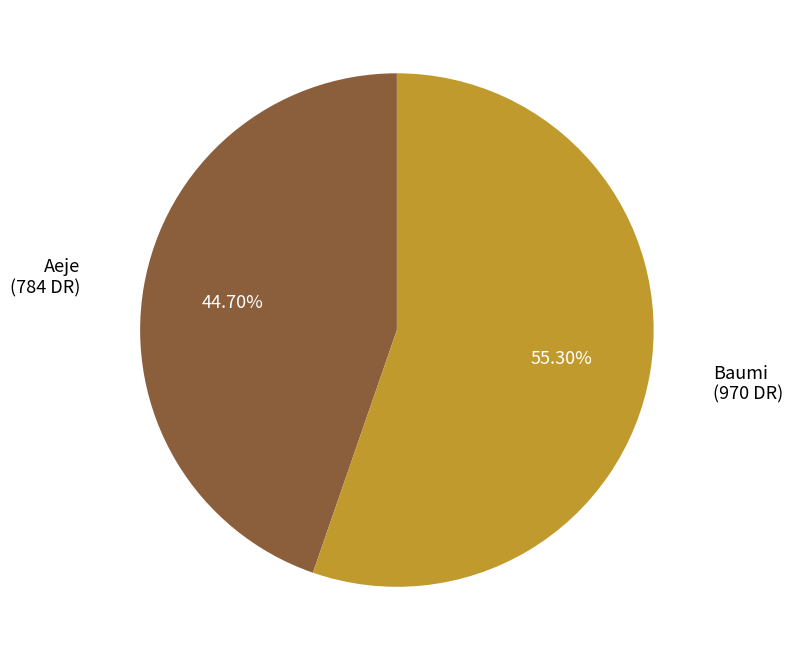

Rank the categories by value from highest to lowest.

Baumi, Aeje